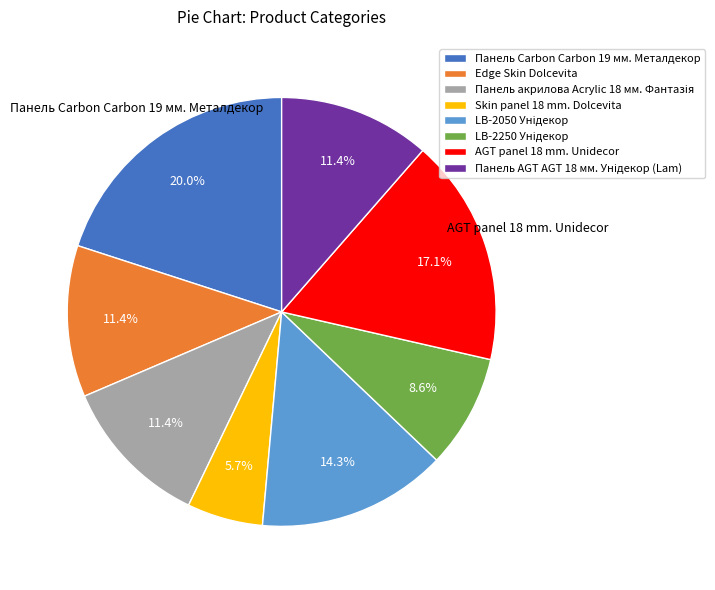

Is there any slice that represents more than half of the pie?

No